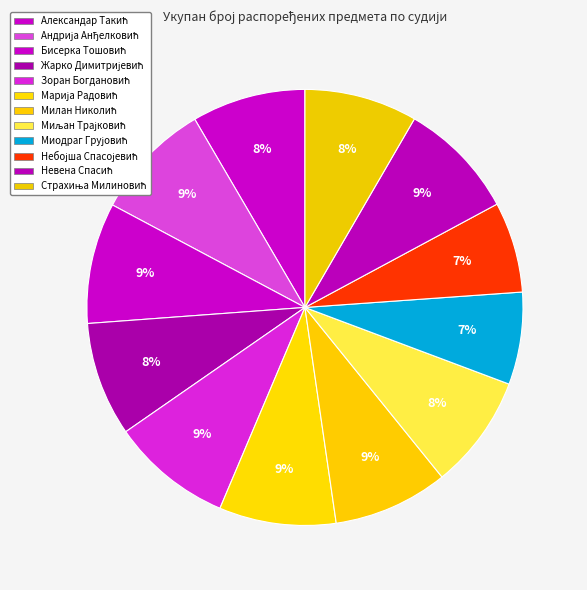

How much of the chart is everything except Александар Такић?

91.6%